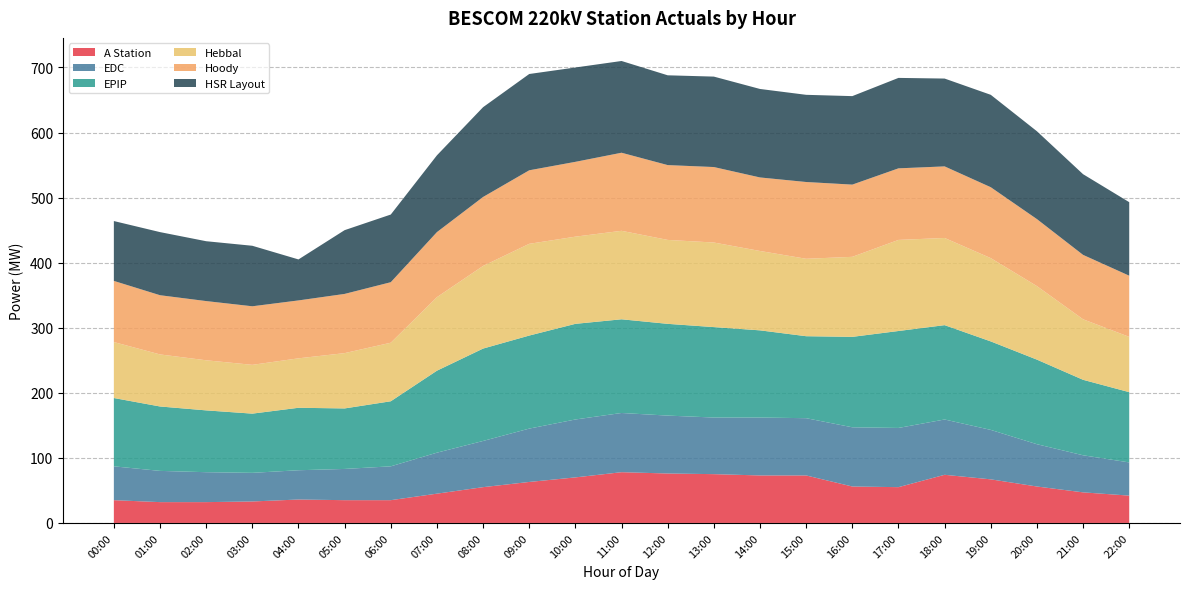

Reading left to right, transcribe all the data shown in this chart.

A Station: 35	32	32	33	36	35	35	45	55	63	70	78	76	75	73	73	56	55	74	67	56	47	42
EDC: 52	48	46	44	45	48	52	63	71	82	89	91	89	87	89	88	91	91	85	76	65	57	51
EPIP: 105	99	95	91	96	93	100	126	142	143	147	144	141	139	134	126	139	149	145	136	130	116	108
Hebbal: 86	80	77	75	76	85	90	113	127	141	134	136	129	130	122	119	123	140	134	128	113	93	85
Hoody: 94	91	91	90	89	91	93	100	106	113	115	120	115	116	113	118	111	110	110	109	103	99	94
HSR Layout: 92	97	92	93	63	98	104	118	138	148	145	141	138	139	136	134	136	139	135	142	135	124	113